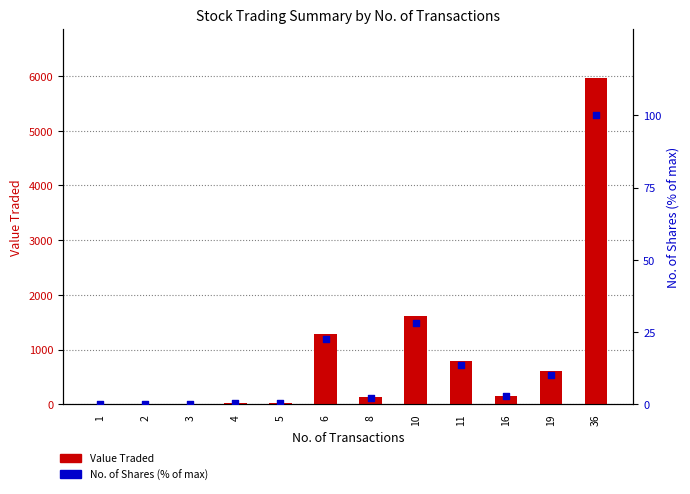

What are all the series names shown in the legend?

Value Traded, No. of Shares (% of max)